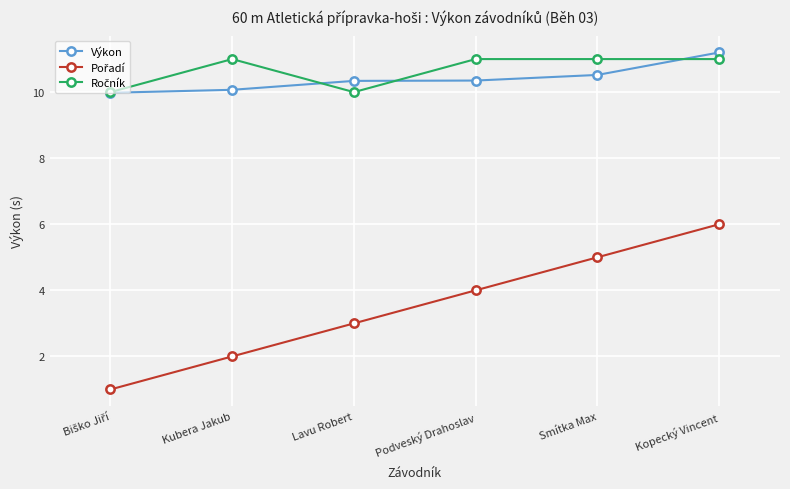

True or false: Výkon has more than 2 points higher than both neighbors.

False